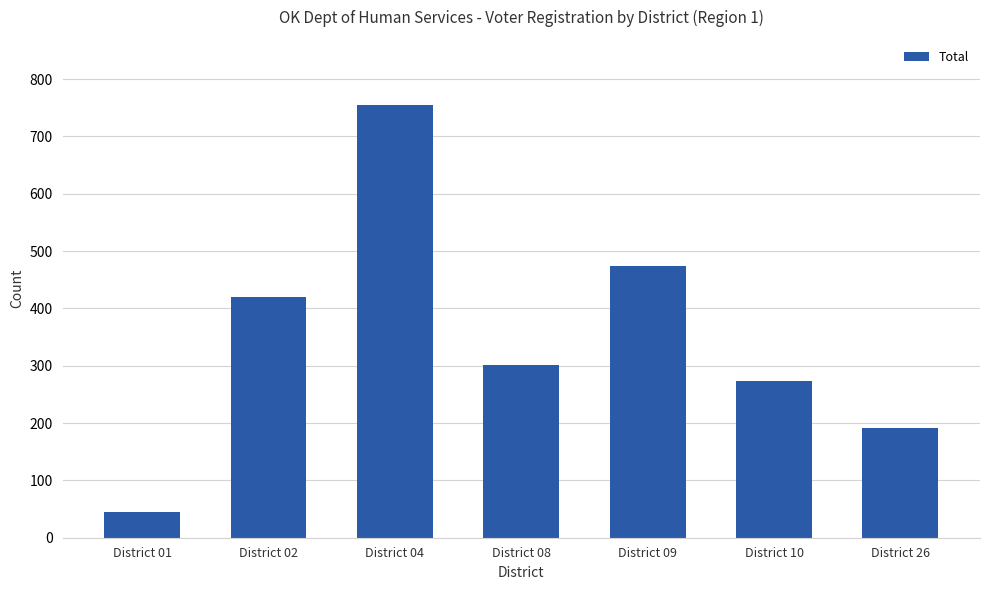

Rank the categories by value from lowest to highest.

District 01, District 26, District 10, District 08, District 02, District 09, District 04